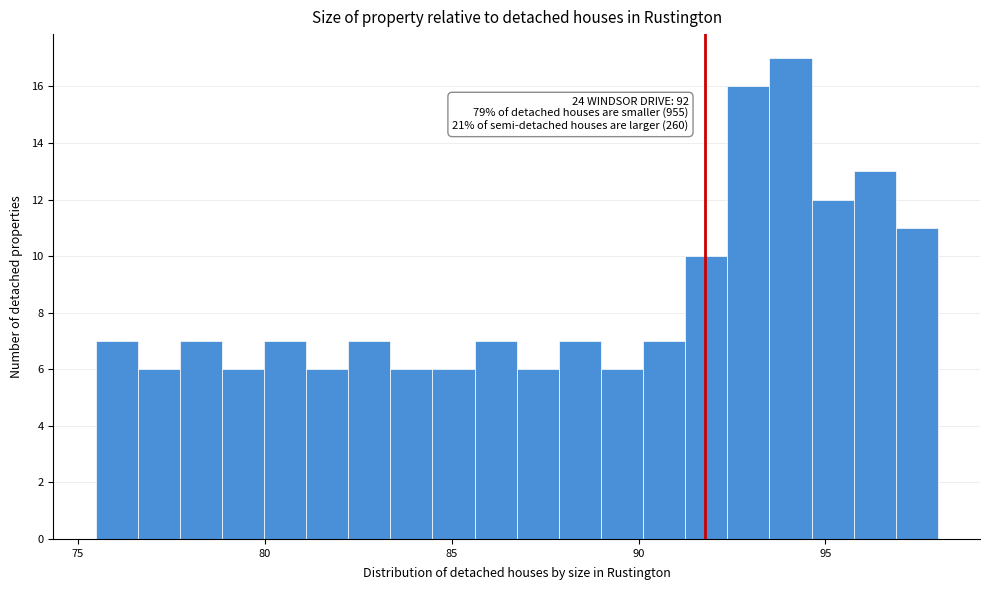

Around what value on the x-axis is the tallest bar? Give the approximate position of its centre, as read against the axis.

94.0